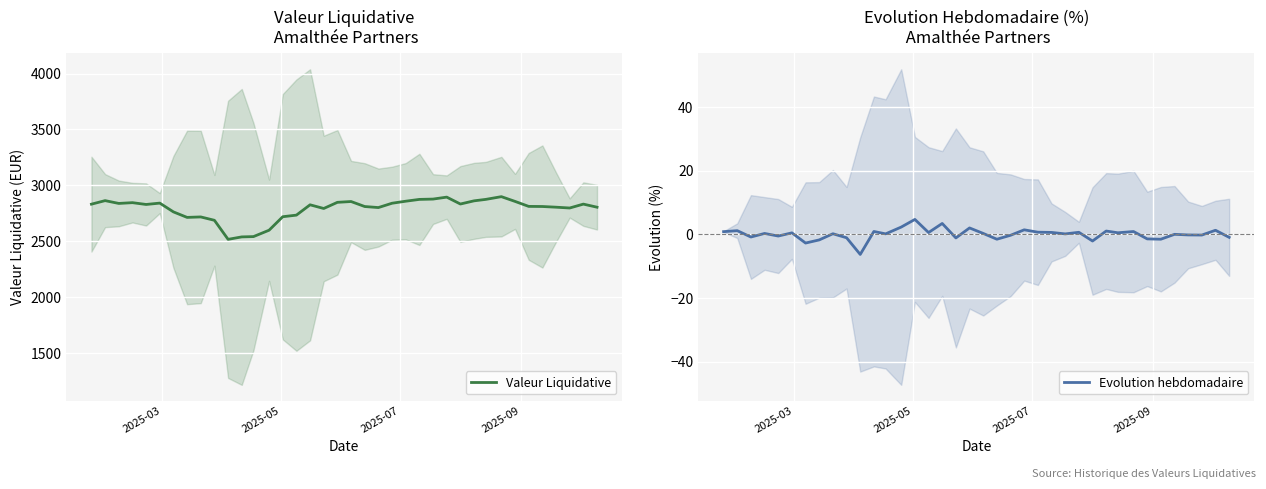

How many values in the Evolution hebdomadaire series are below 0?

16